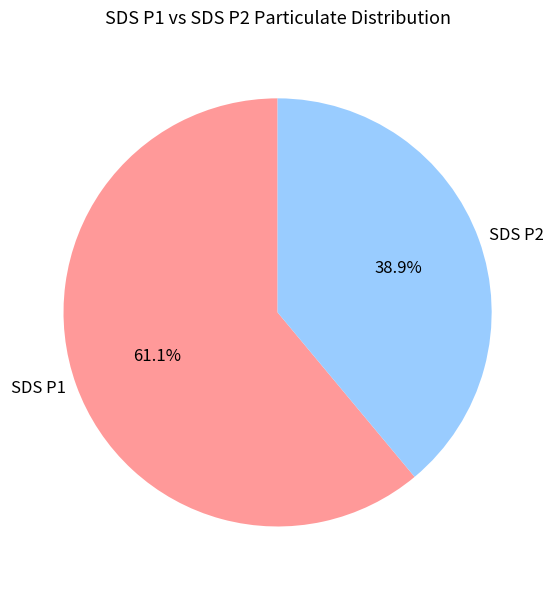

Count the number of slices in the pie.

2